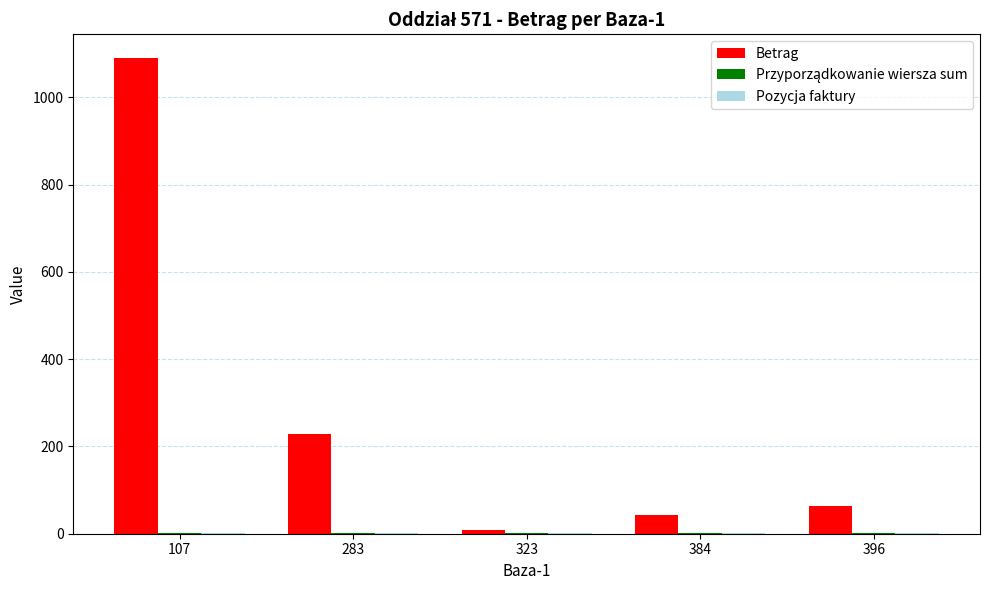

The Betrag series shows 343.1 at 283. True or false?

False